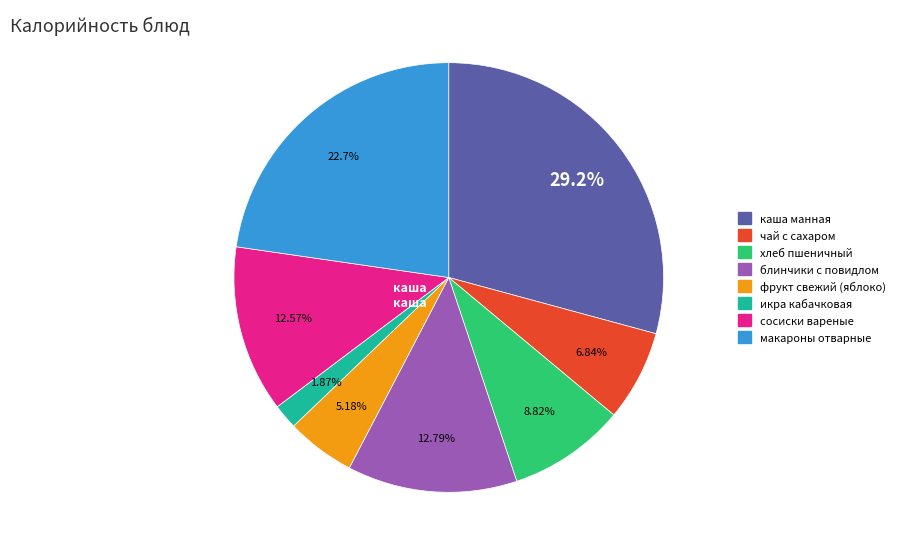

What percentage is the хлеб пшеничный slice, to the nearest percent?

9%